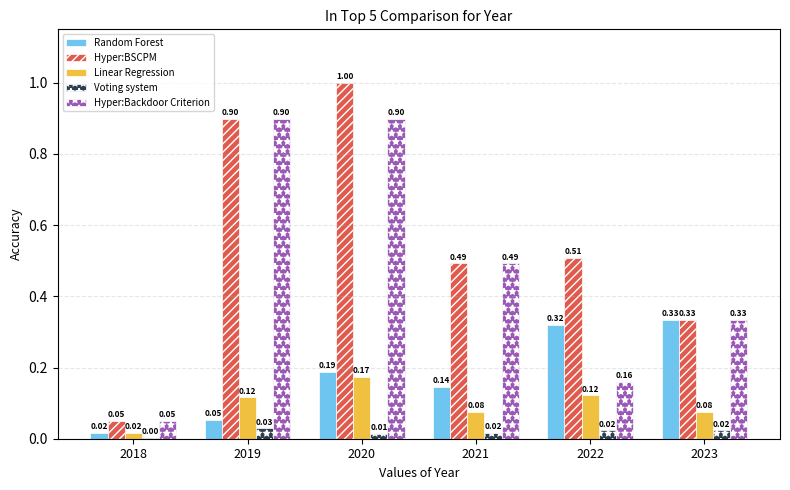

What is the maximum value shown in the chart?

1.0